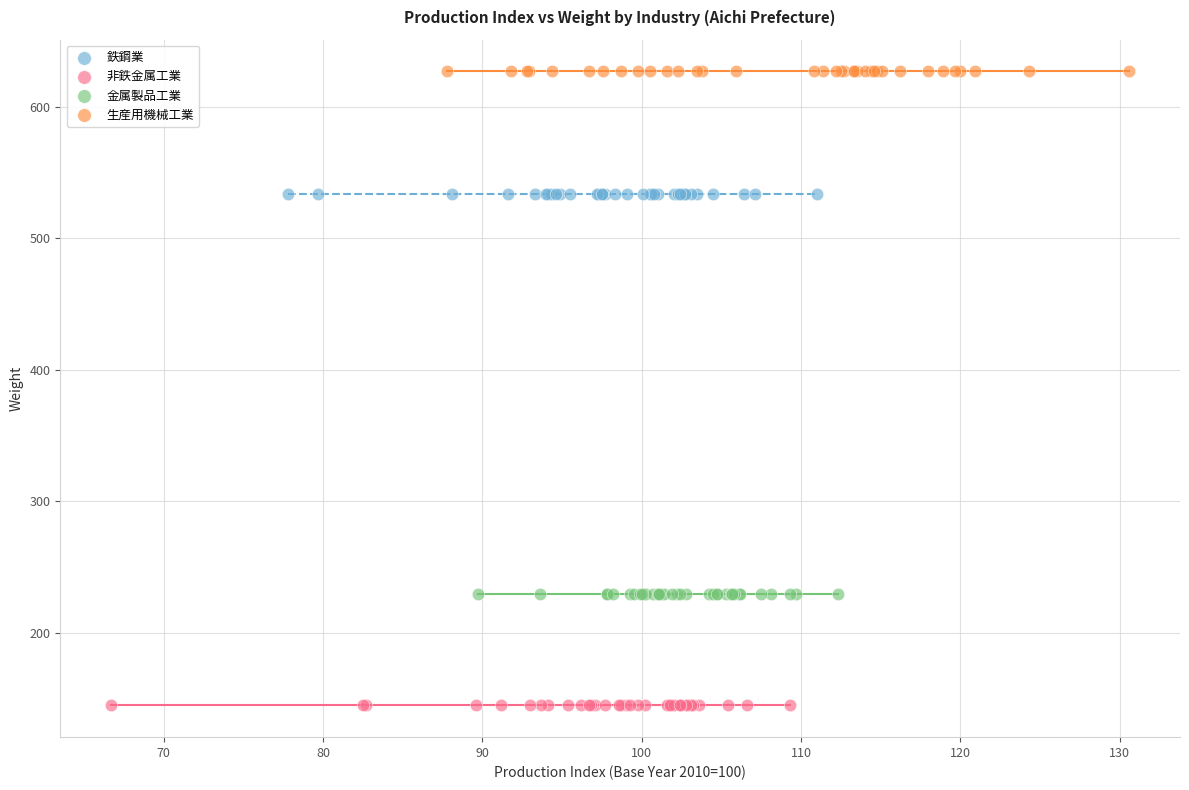

Which series contains the highest Y value?

生産用機械工業